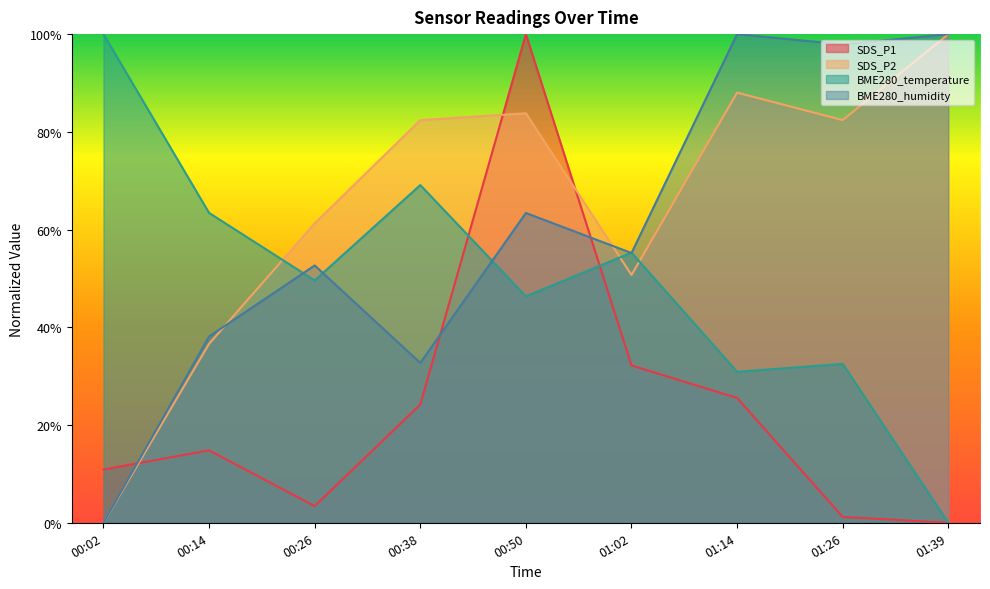

Which has a higher value, 01:26 or 01:14?

01:14